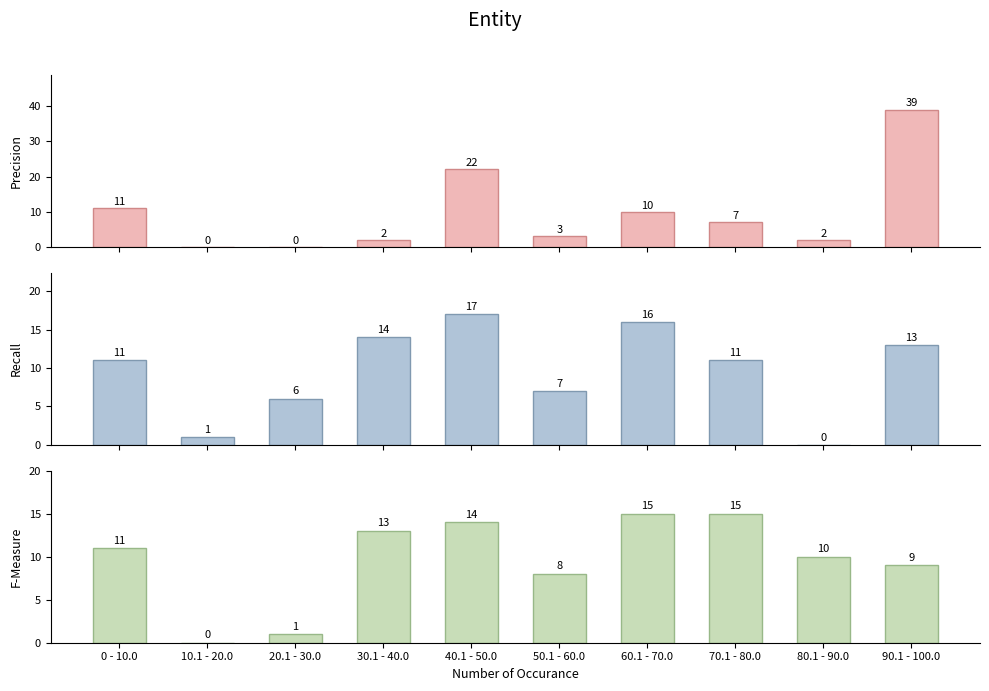

The Recall series shows 1 at 10.1 - 20.0. True or false?

True